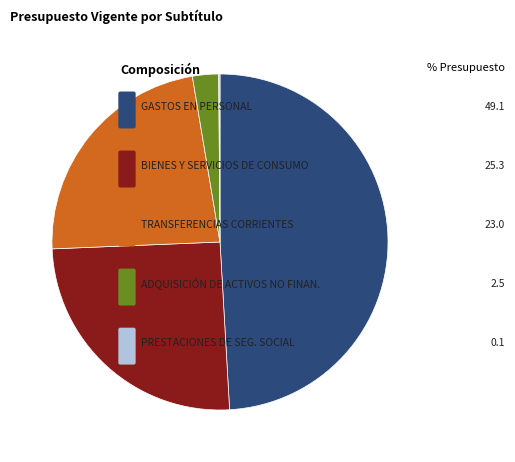

Is there a majority slice in this chart?

No